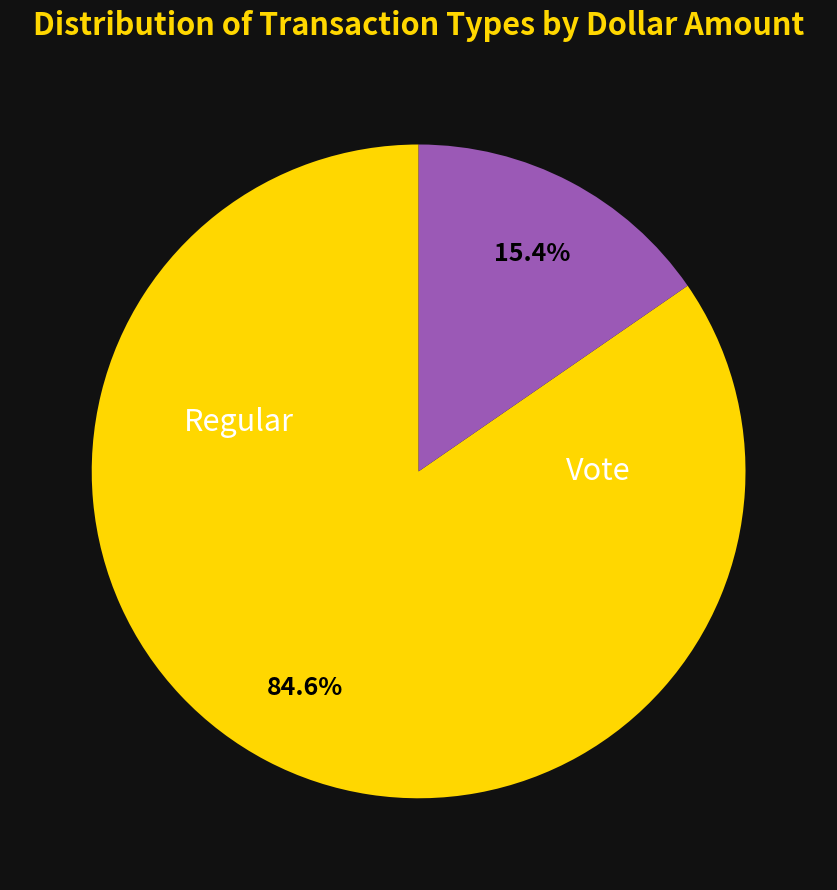

Is there any slice that represents more than half of the pie?

Yes